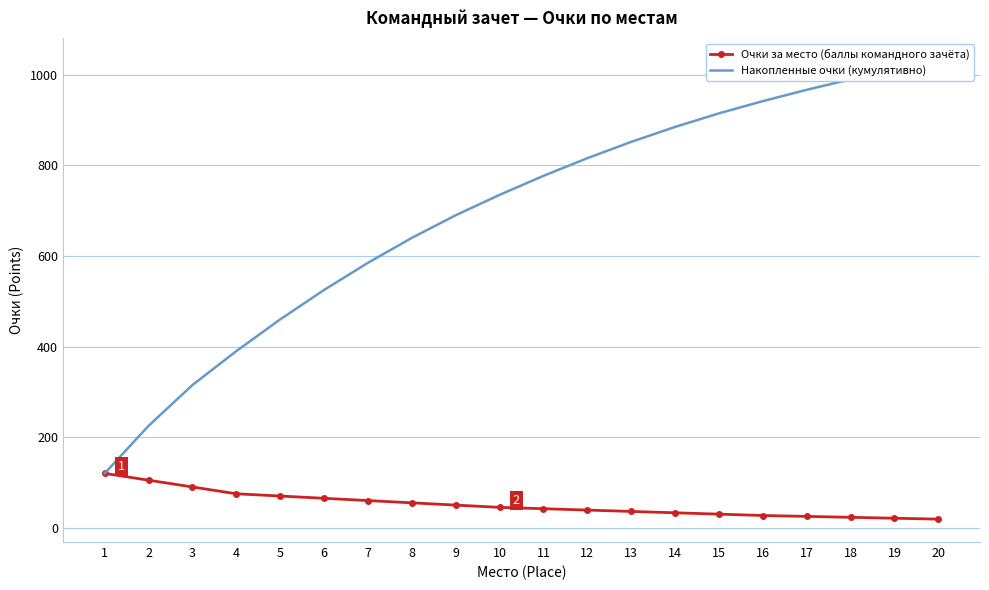

List the labels in order of Очки за место (баллы командного зачёта) value, largest first.

1, 2, 3, 4, 5, 6, 7, 8, 9, 10, 11, 12, 13, 14, 15, 16, 17, 18, 19, 20